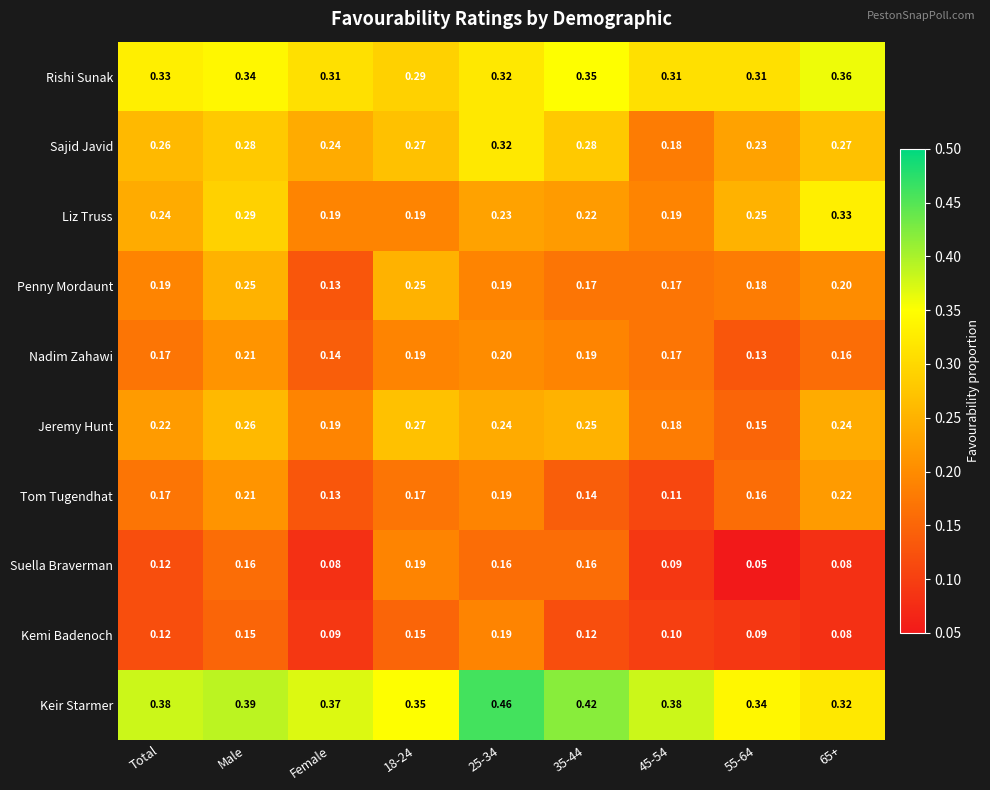

Between Male and 25-34, which series saw the biggest shift?

Keir Starmer